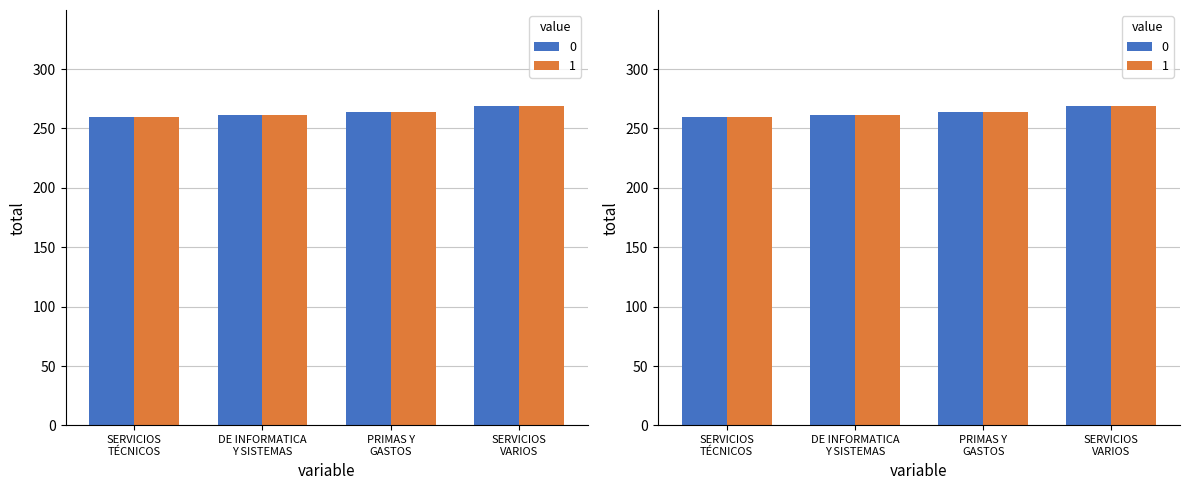

The value at DE INFORMATICA Y SISTEMAS is 375. True or false?

False